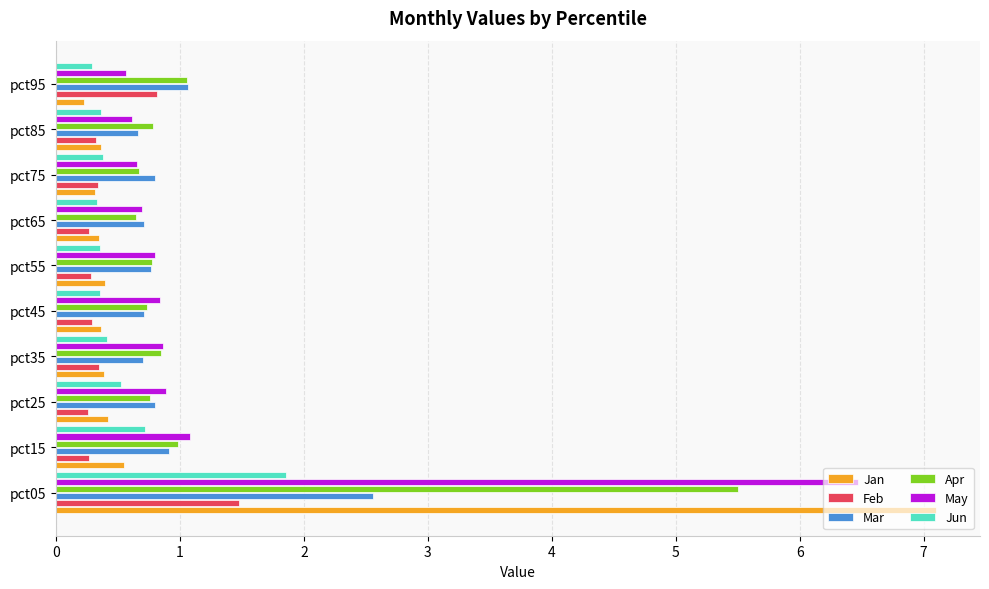

What is the sum of all Apr values?

12.7